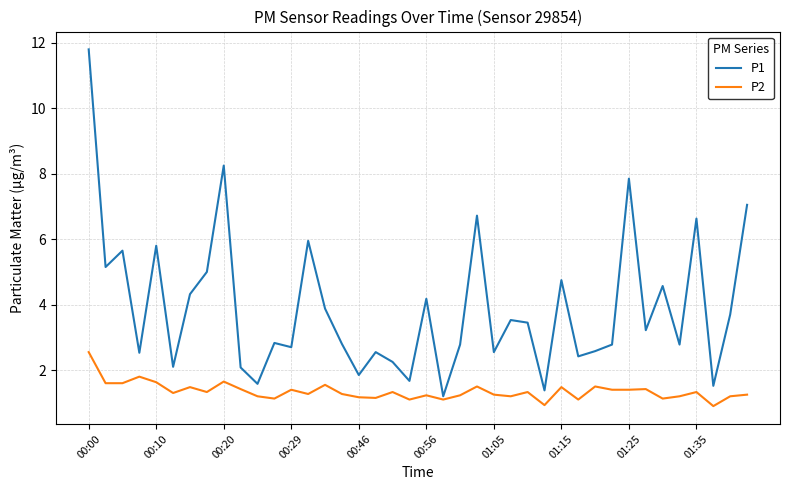

How many values in the P2 series are below 1?

2